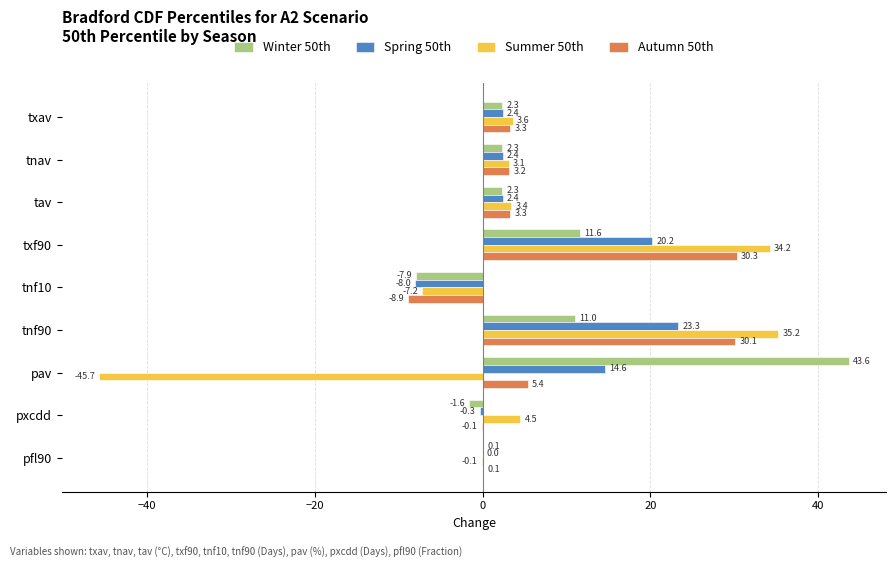

Which series changed the most between txf90 and tnf90?

Spring 50th